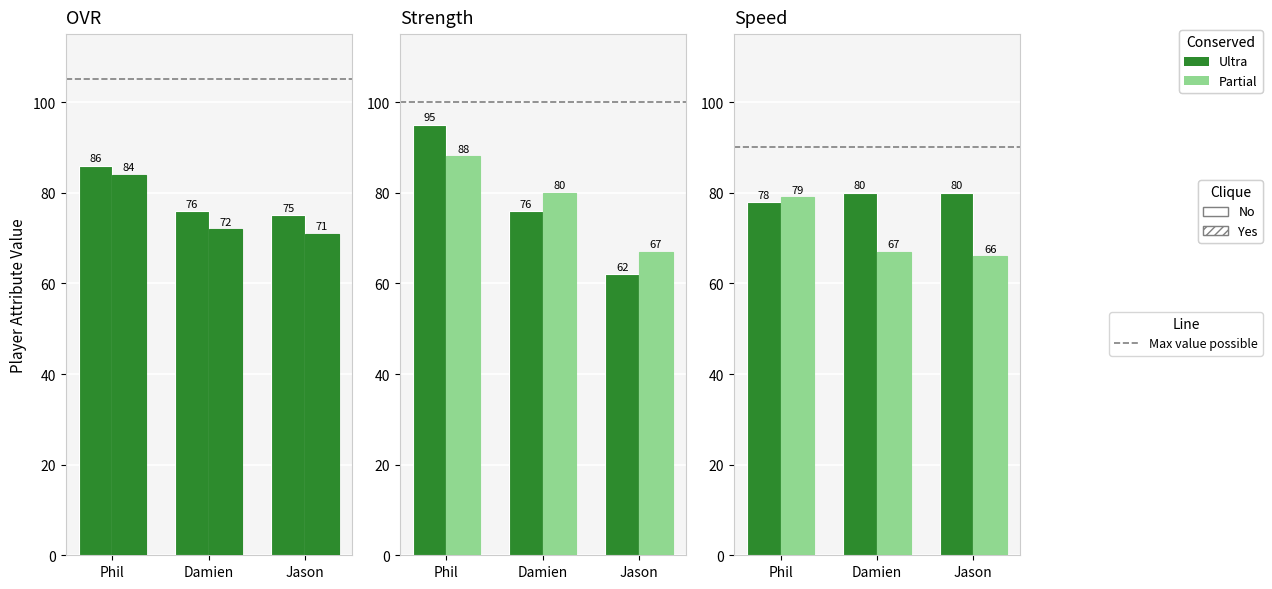

What is the sum of the agility (Ultra) values at Damien and Jason?

160